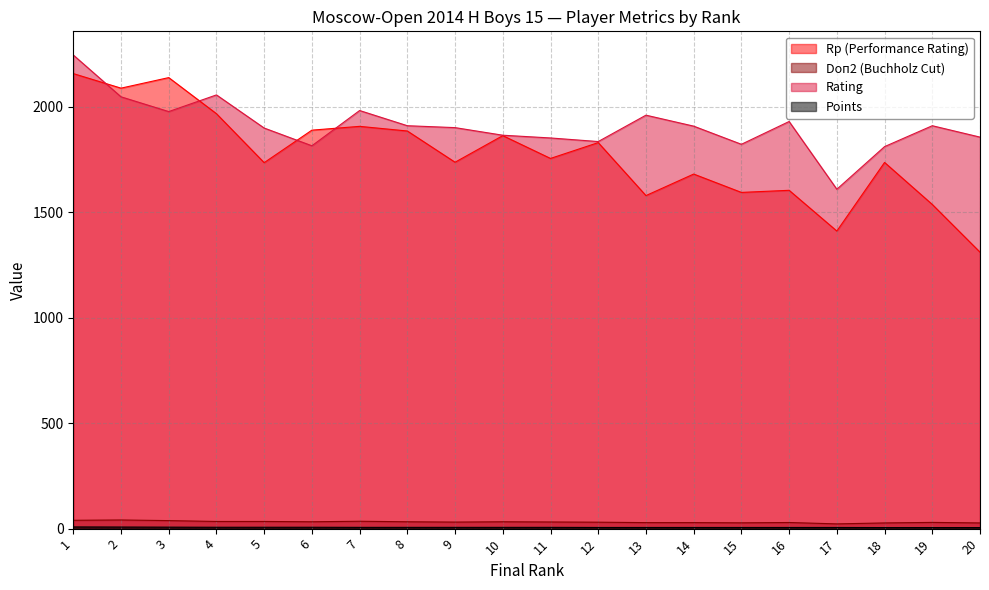

Where is Points nearest to the value 6?

7